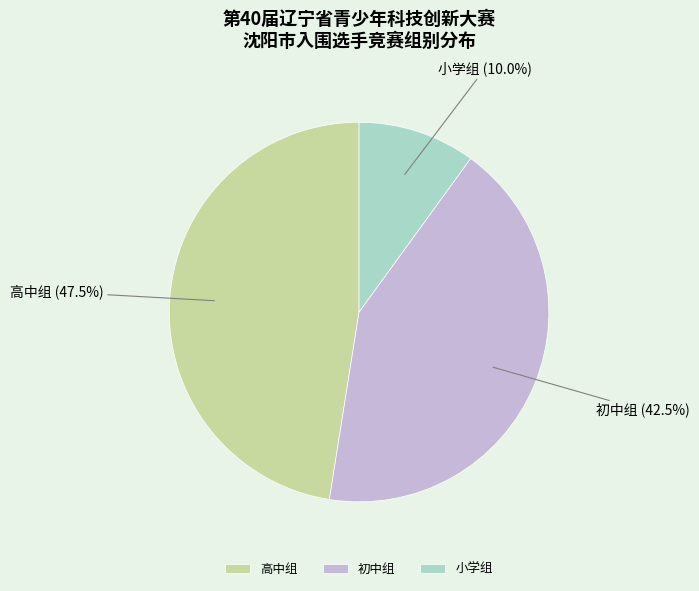

Is 高中组 the majority of the pie?

No